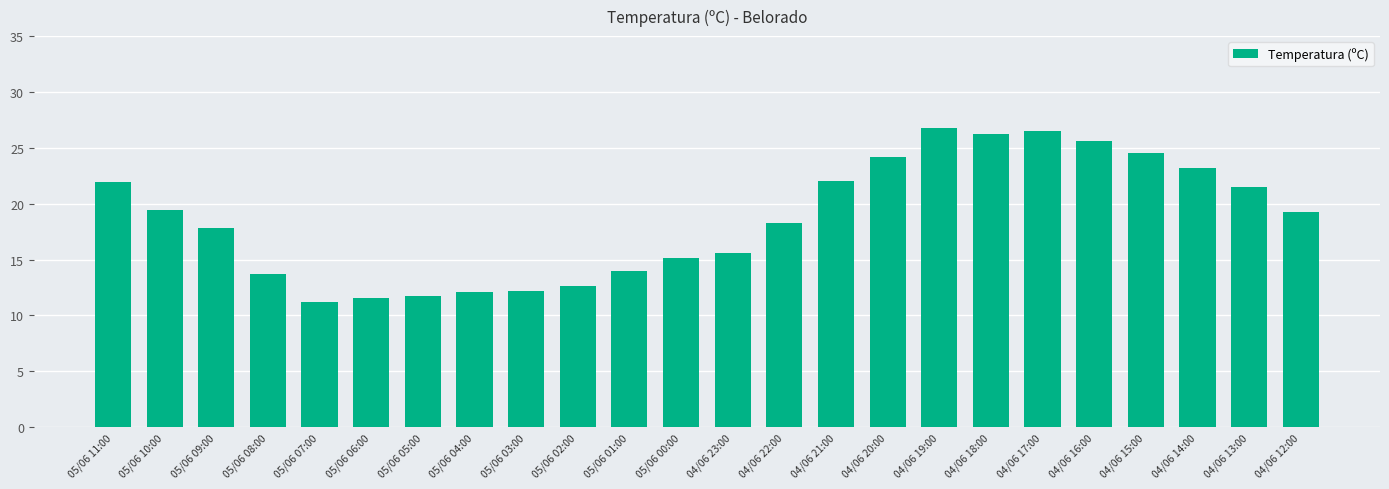

How many data points are above 19?

12